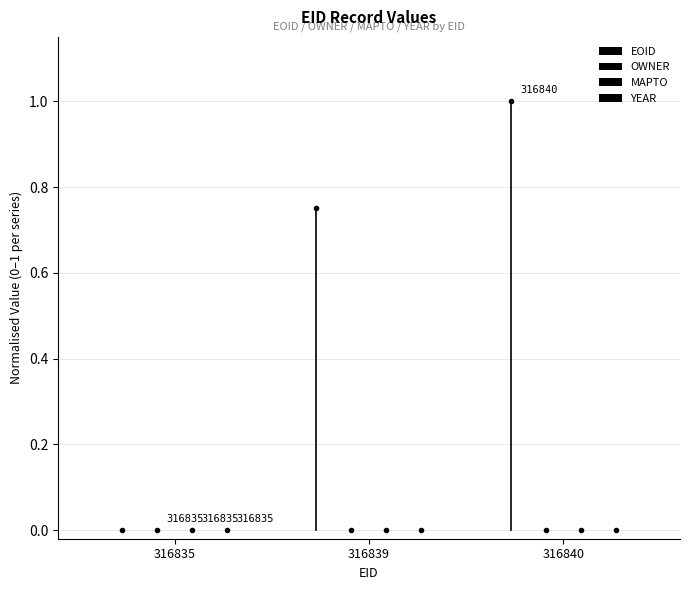

At which label does OWNER reach its peak?

316835